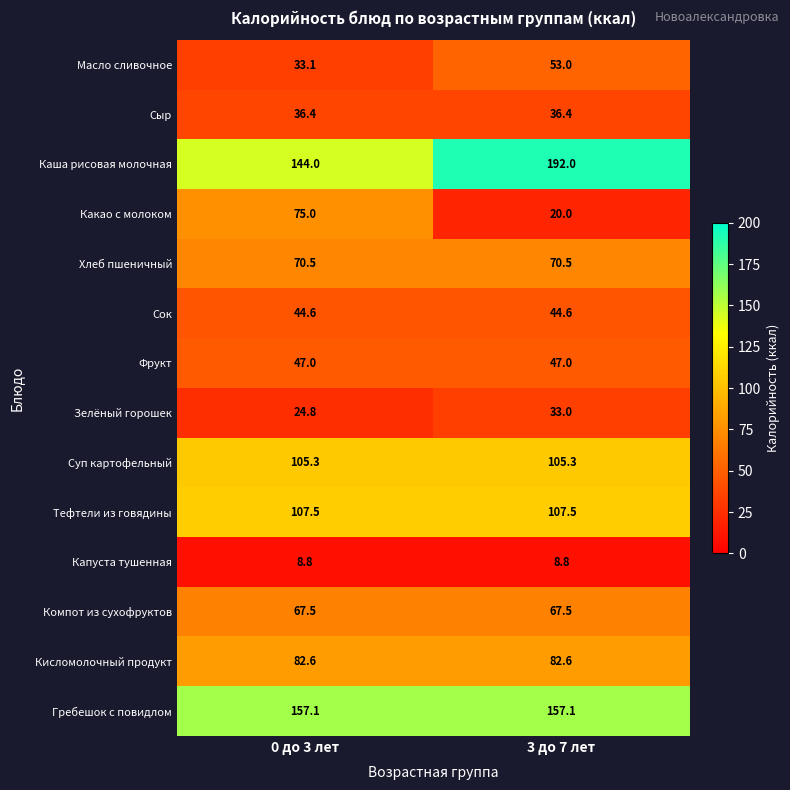

Reading left to right, transcribe all the data shown in this chart.

Масло сливочное: 0 до 3 лет=33.1	3 до 7 лет=53.0
Сыр: 0 до 3 лет=36.4	3 до 7 лет=36.4
Каша рисовая молочная: 0 до 3 лет=144.0	3 до 7 лет=192.0
Какао с молоком: 0 до 3 лет=75.0	3 до 7 лет=20.0
Хлеб пшеничный: 0 до 3 лет=70.5	3 до 7 лет=70.5
Сок: 0 до 3 лет=44.6	3 до 7 лет=44.6
Фрукт: 0 до 3 лет=47.0	3 до 7 лет=47.0
Зелёный горошек: 0 до 3 лет=24.8	3 до 7 лет=33.0
Суп картофельный: 0 до 3 лет=105.3	3 до 7 лет=105.3
Тефтели из говядины: 0 до 3 лет=107.5	3 до 7 лет=107.5
Капуста тушенная: 0 до 3 лет=8.8	3 до 7 лет=8.8
Компот из сухофруктов: 0 до 3 лет=67.5	3 до 7 лет=67.5
Кисломолочный продукт: 0 до 3 лет=82.6	3 до 7 лет=82.6
Гребешок с повидлом: 0 до 3 лет=157.1	3 до 7 лет=157.1